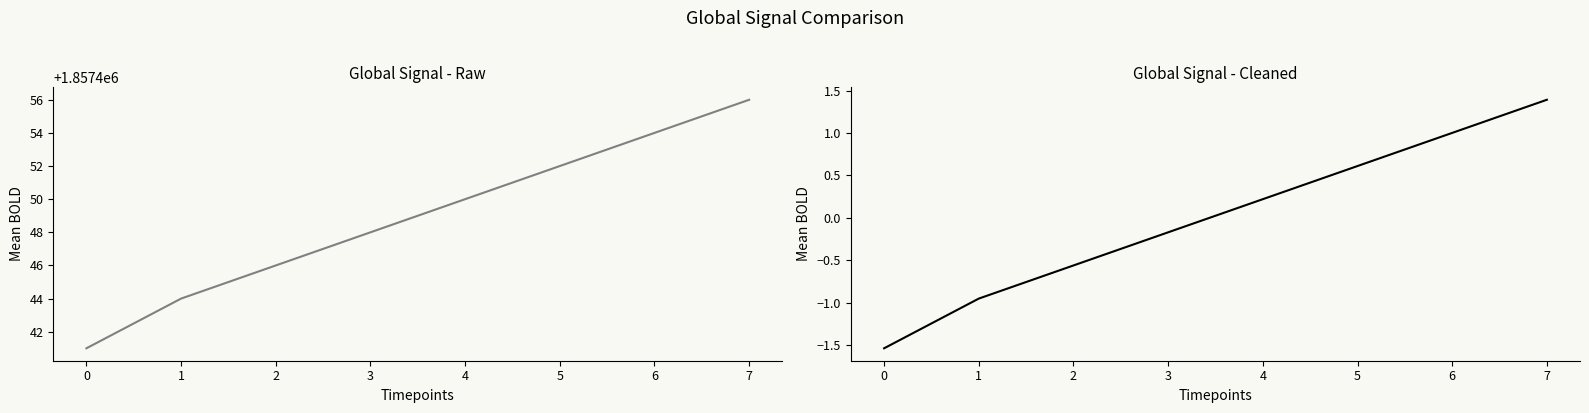

Is the value of Identifier (cleaned) at 4 greater than the value of Identifier at 5?

No